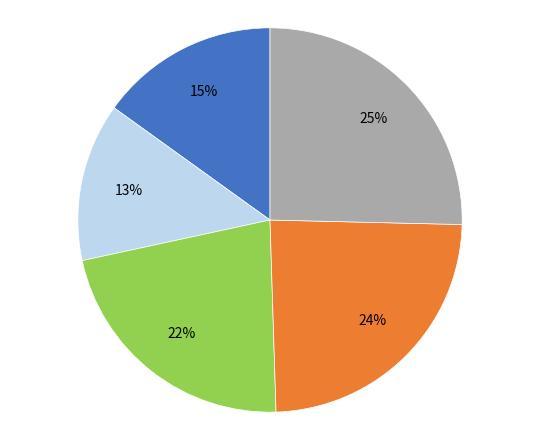

To the nearest percent, what is the difference between the largest and smallest slice percentages?

12%